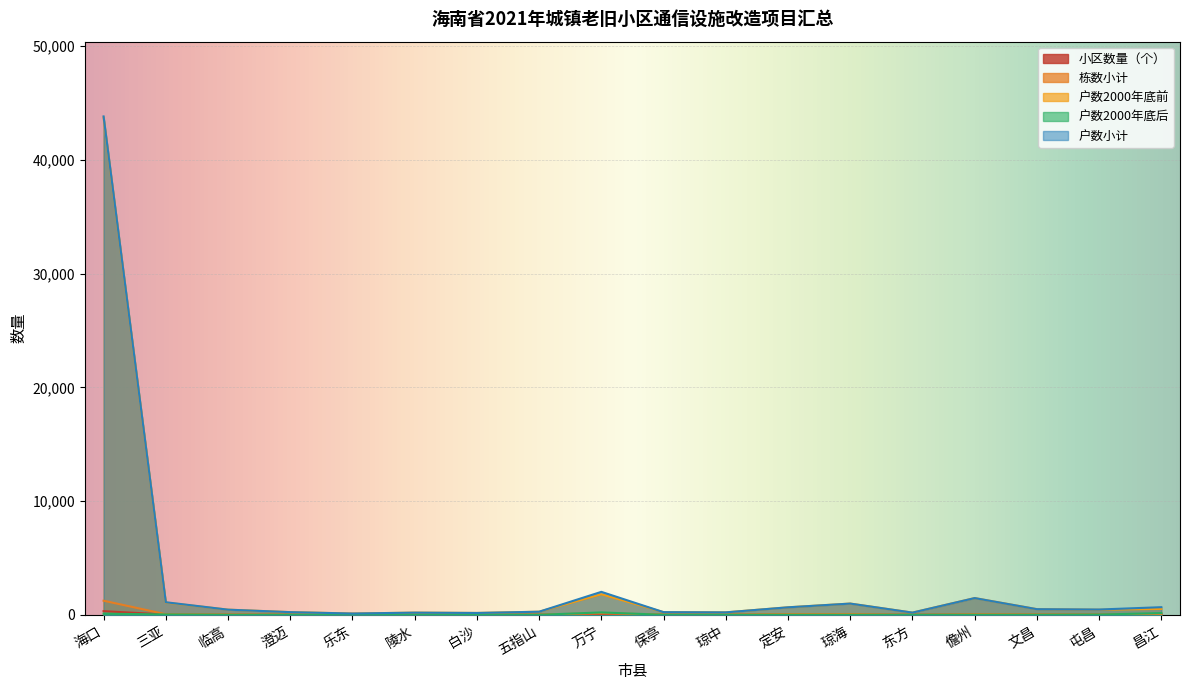

Where does the 栋数小计 series first go above 29?

海口